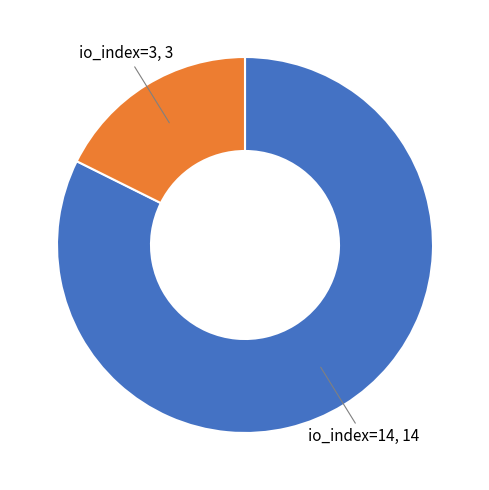

Does any single category account for the majority?

Yes